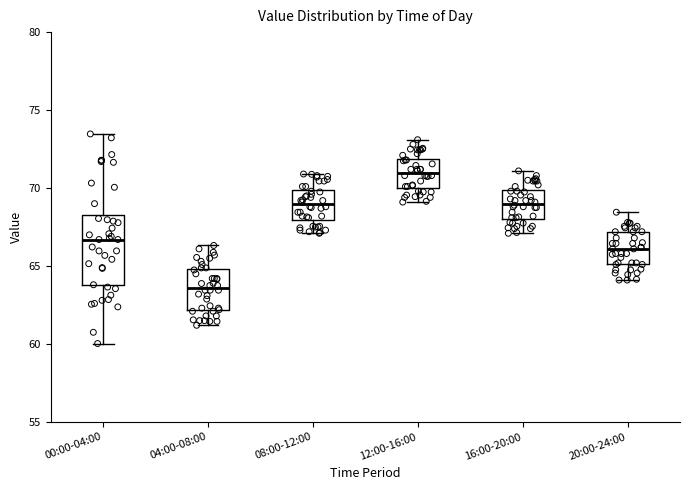

Which box is the tallest, from its lower edge to its upper edge?

00:00-04:00